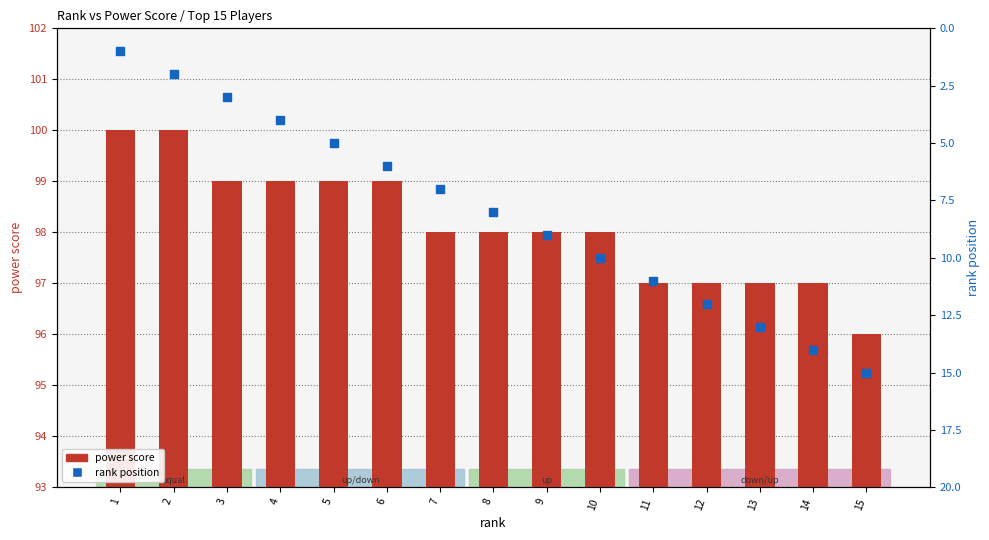

At which category is the sum across all series the highest?

14